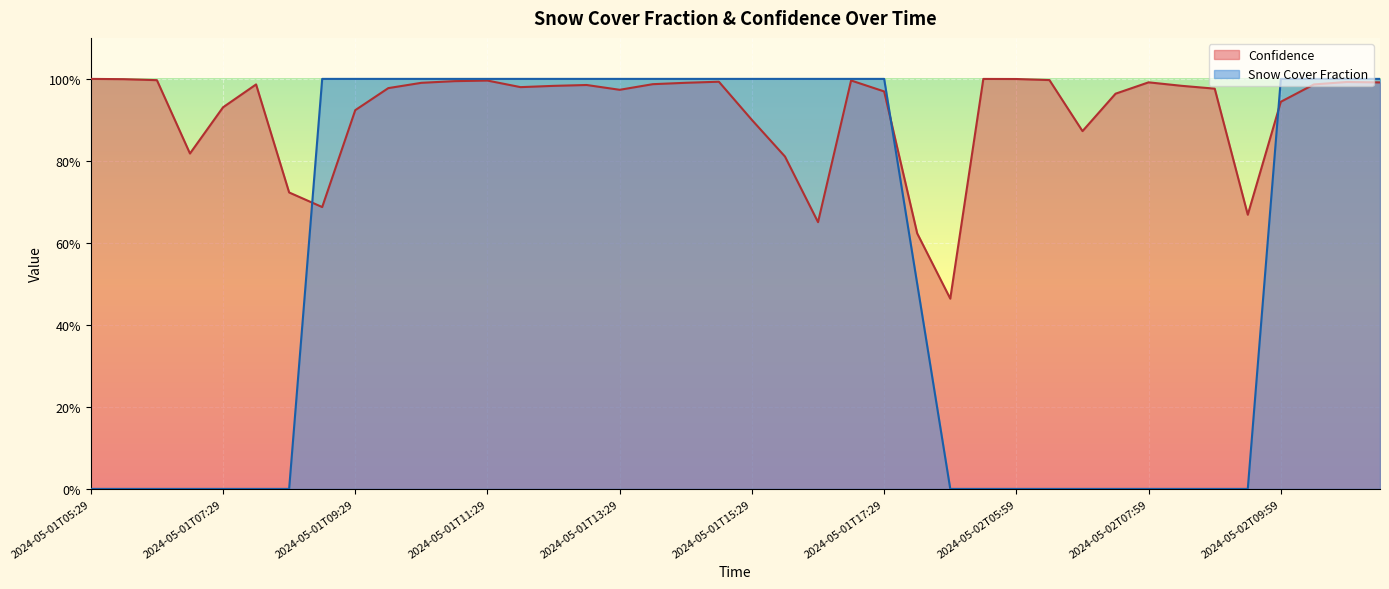

What is the average value of the Confidence series?

91.7